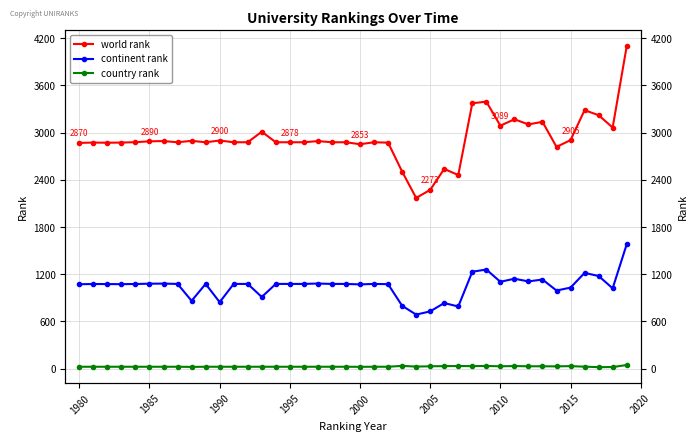

What is the average value of the continent rank series?

1050